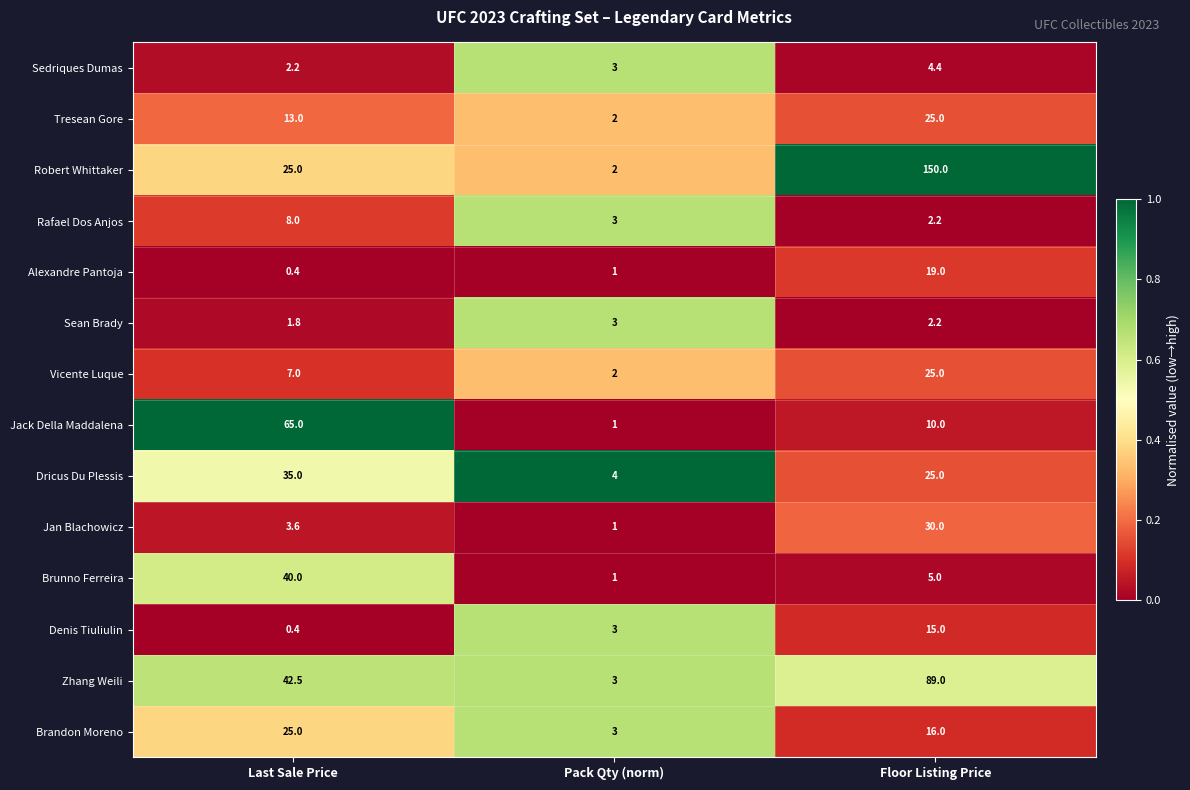

Between Pack Qty (norm) and Floor Listing Price, which series saw the biggest shift?

Robert Whittaker